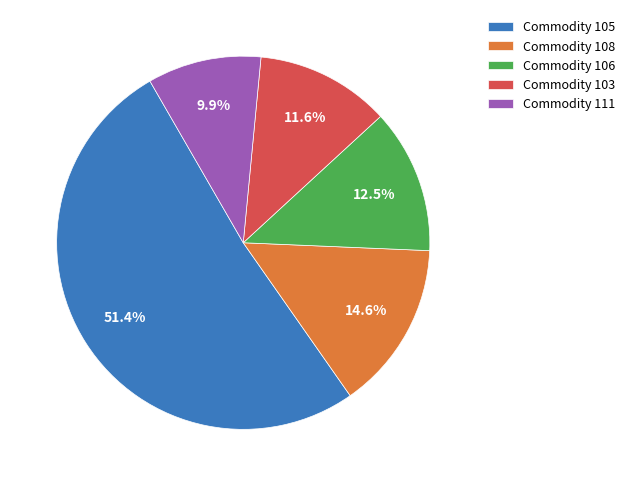

To the nearest percent, what is the average slice percentage?

20%